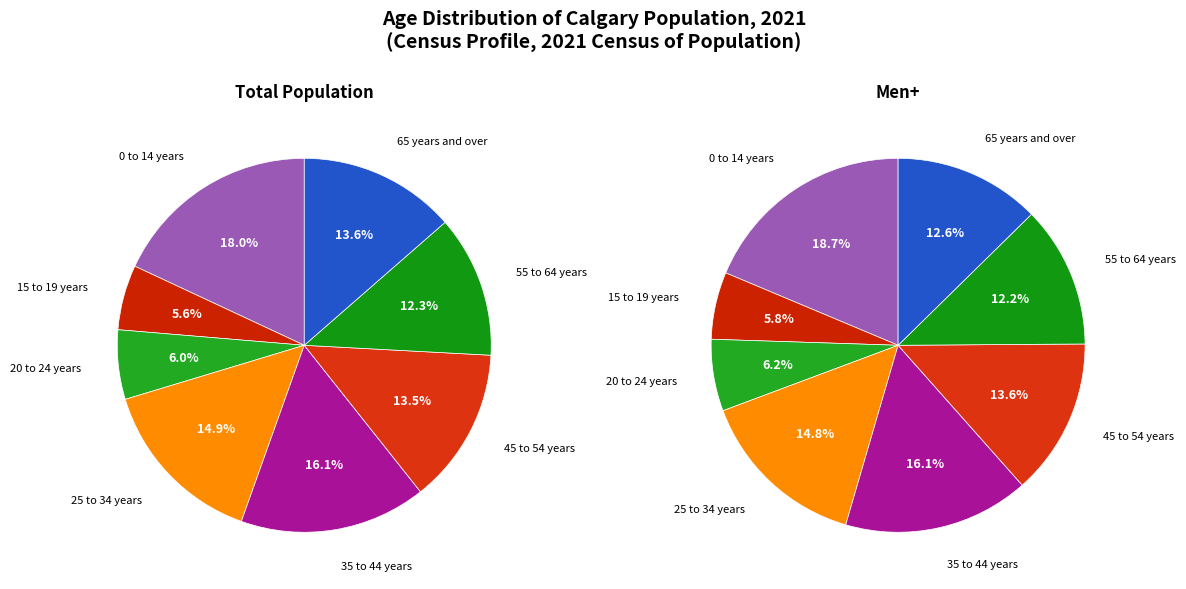

What percentage is NOT represented by 65 years and over?

86.4%